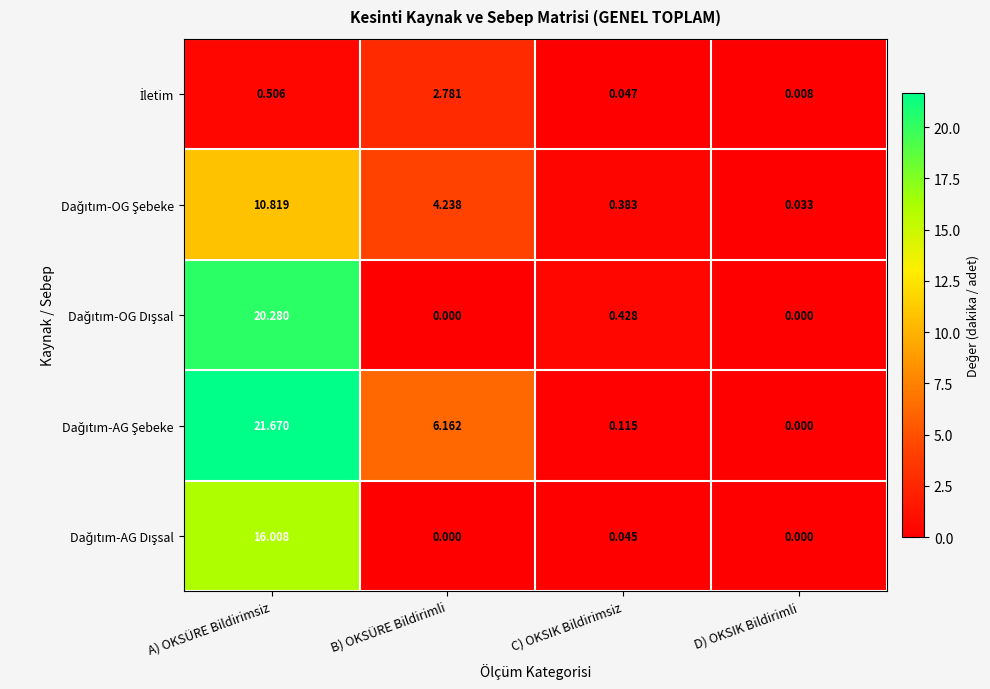

At which category is the sum across all series the highest?

A) OKSÜRE Bildirimsiz